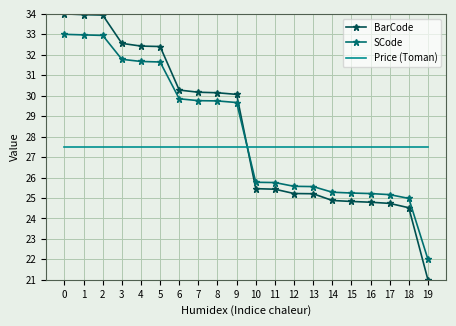

Between 1 and 8, which series saw the biggest shift?

BarCode